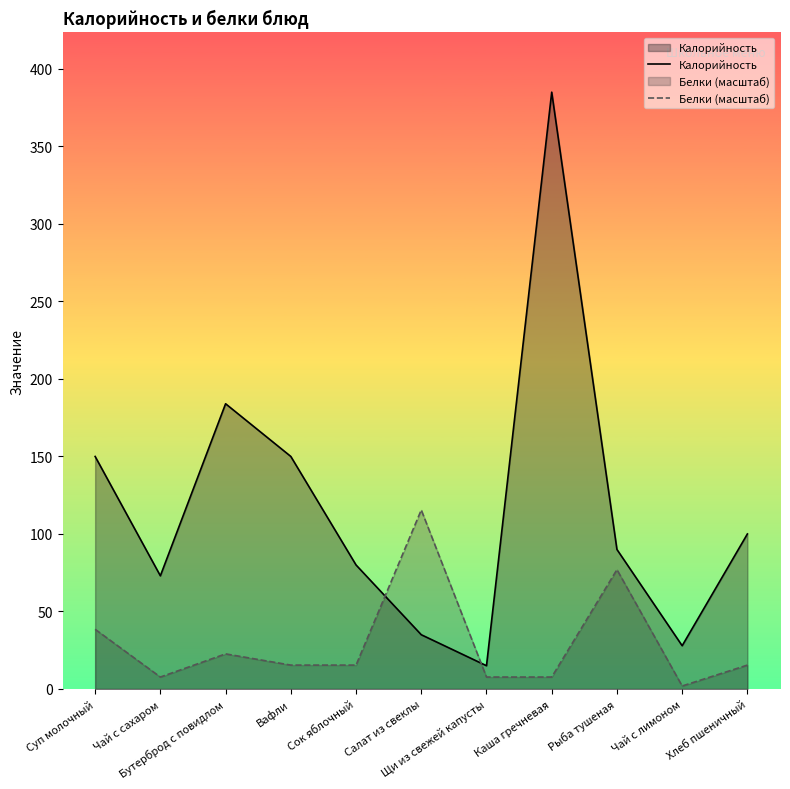

Which series ends up on top after the final intersection of Белки (масштаб) and Калорийность?

Калорийность